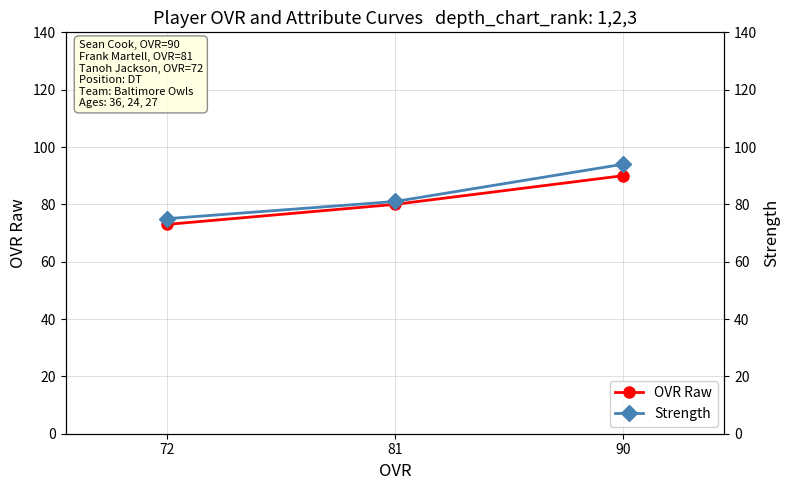

Is it true that Strength equals 81 at 81?

True